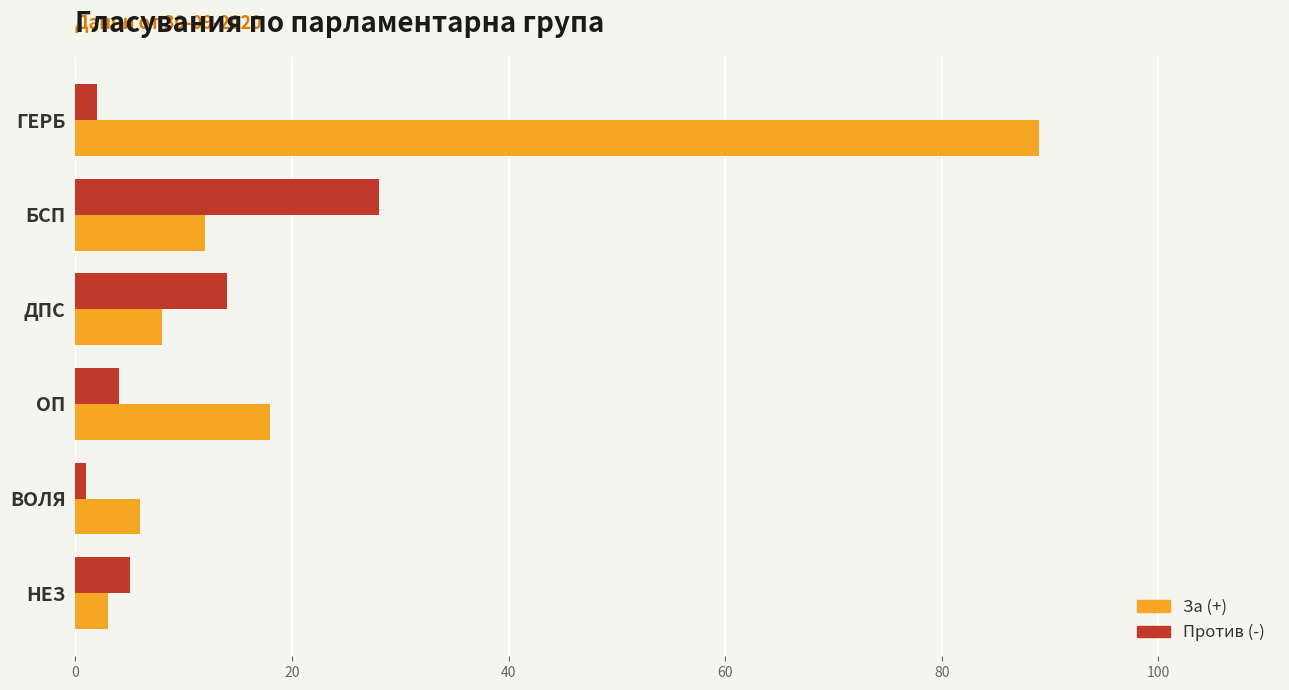

The Против (-) series shows 41 at БСП. True or false?

False